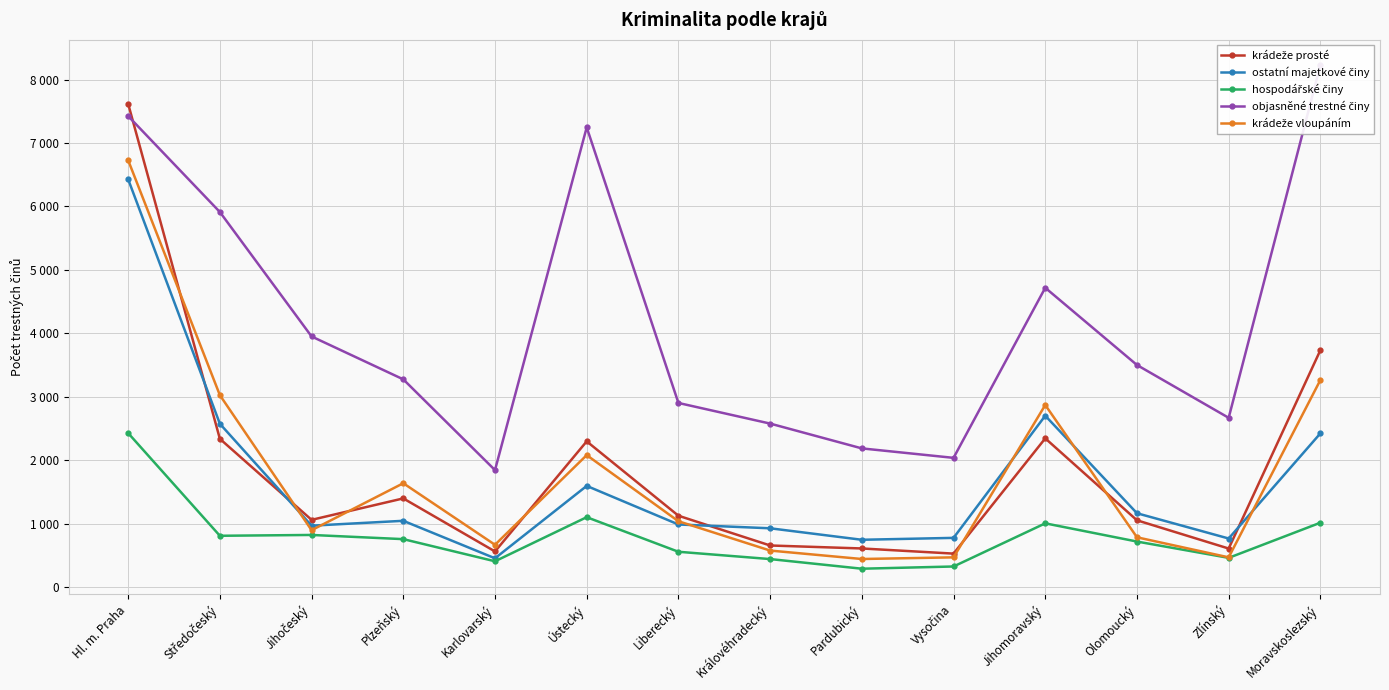

Does the chart display data point markers on the line(s)?

Yes